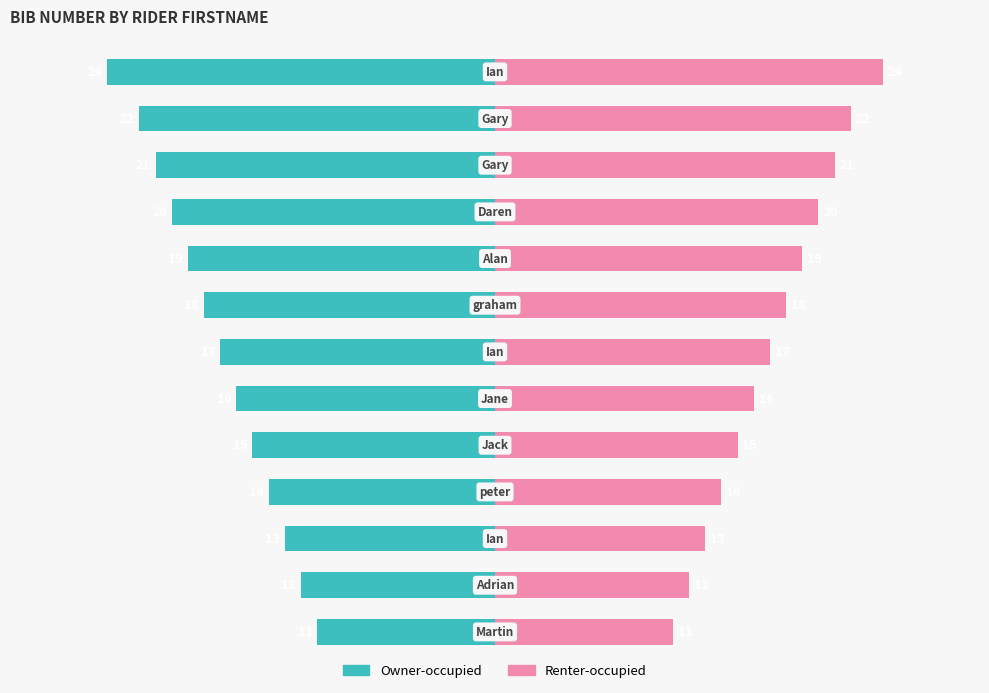

At which label is Owner-occupied closest to -17?

6